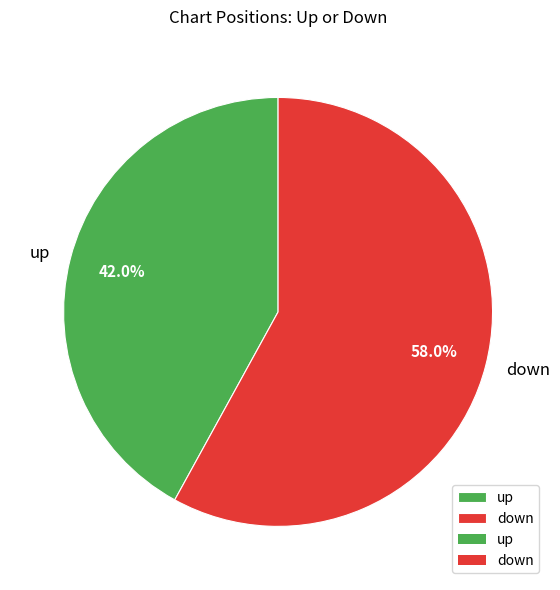

To the nearest percent, what is the difference between the up and down slice percentages?

16%